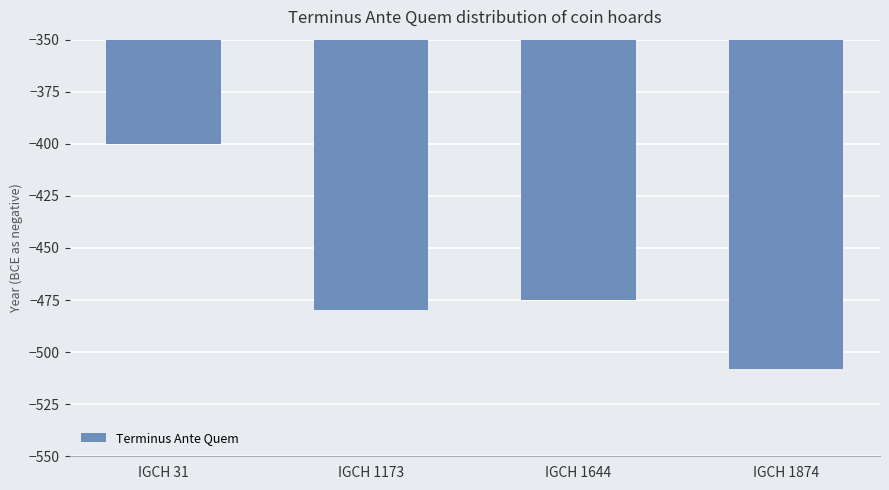

What is the difference between the values at IGCH 1173 and IGCH 31?

80